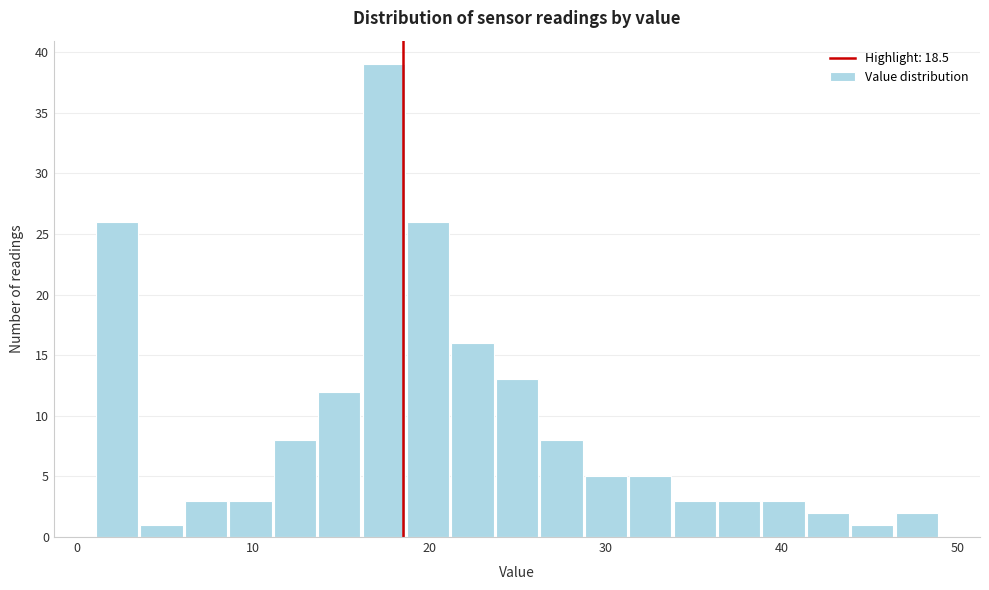

Around what value on the x-axis is the tallest bar? Give the approximate position of its centre, as read against the axis.

17